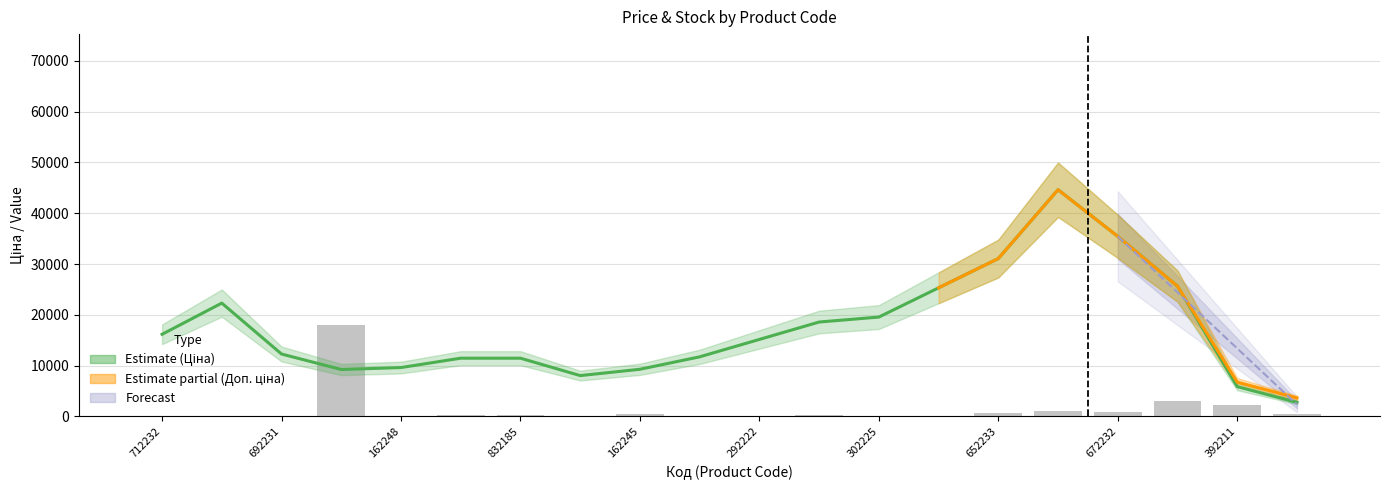

At which label does Ціна reach its peak?

285672232